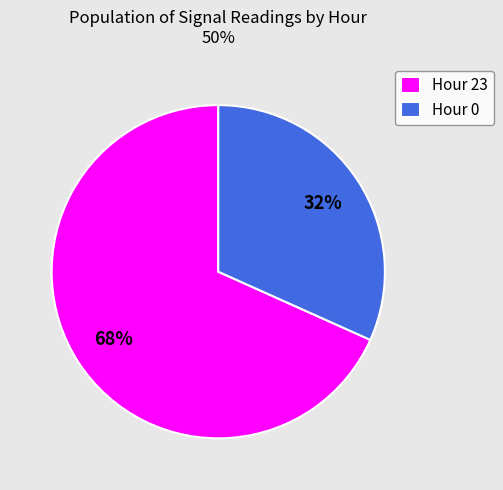

Do Hour 0 and Hour 23 together represent more than half of the pie?

Yes